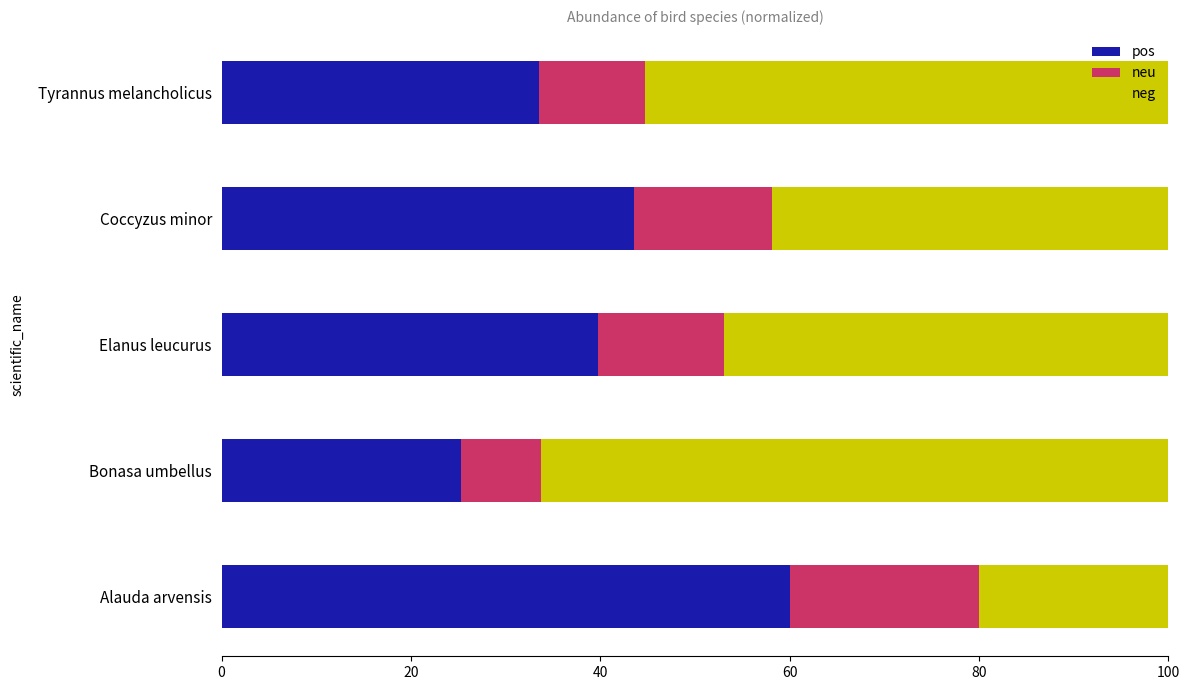

Rank the categories by pos value from lowest to highest.

Bonasa umbellus, Tyrannus melancholicus, Elanus leucurus, Coccyzus minor, Alauda arvensis